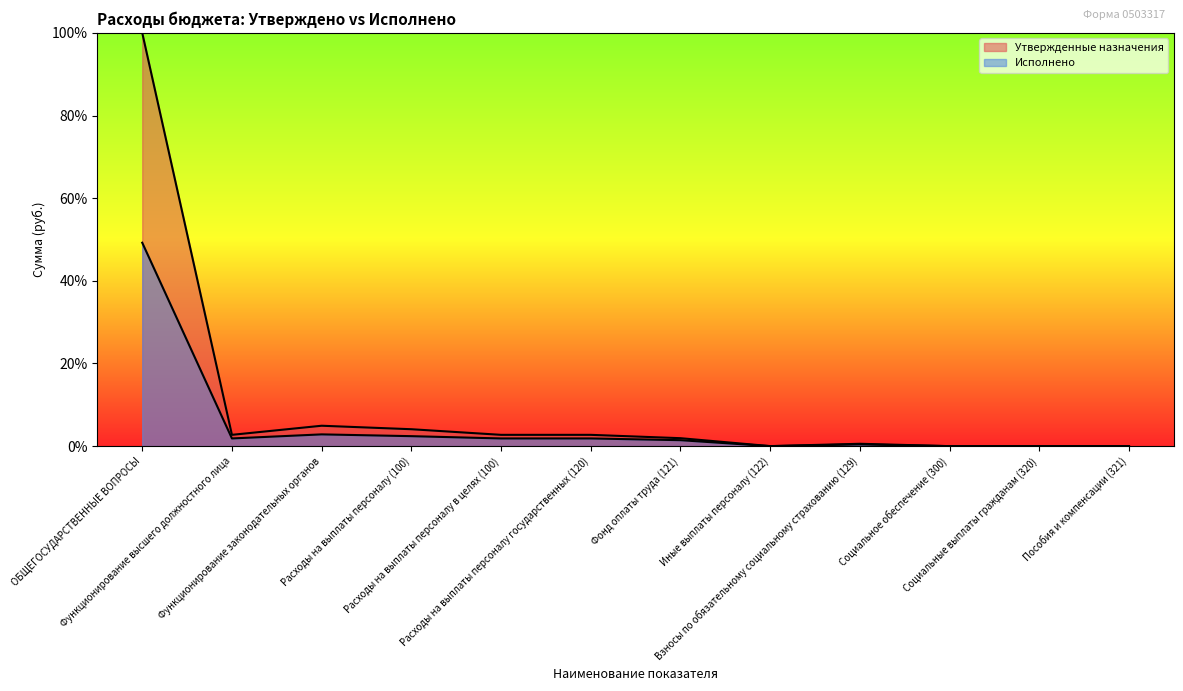

How many categories are shown in the chart?

12